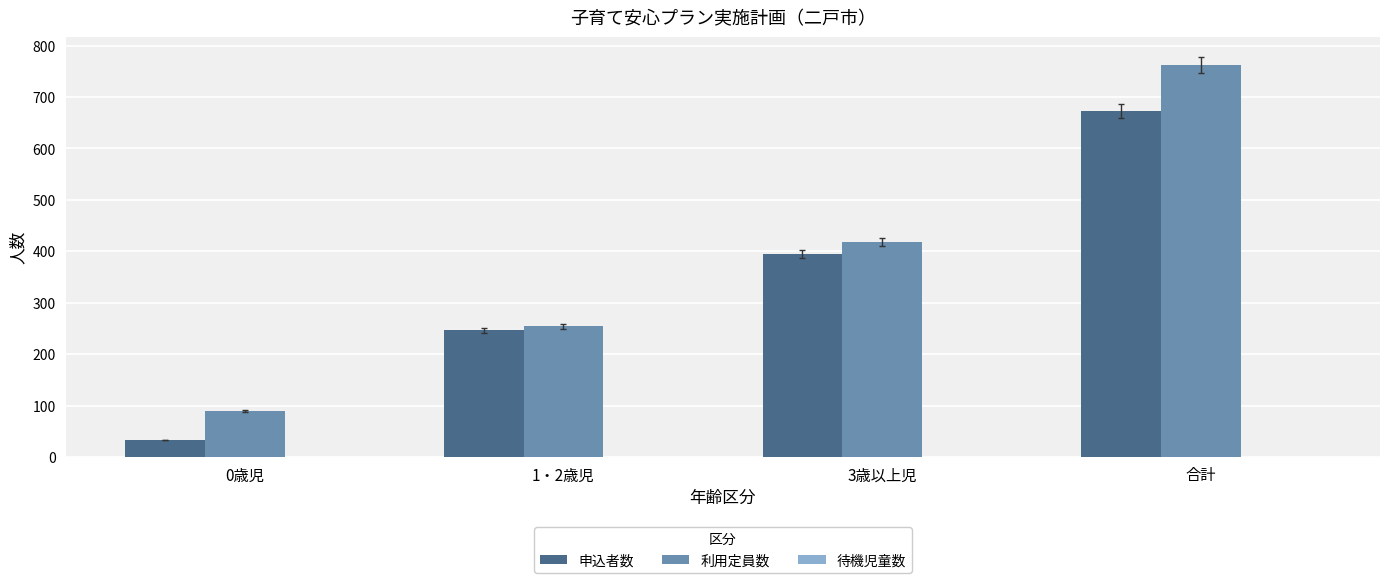

At how many categories does at least one series exceed 458?

1